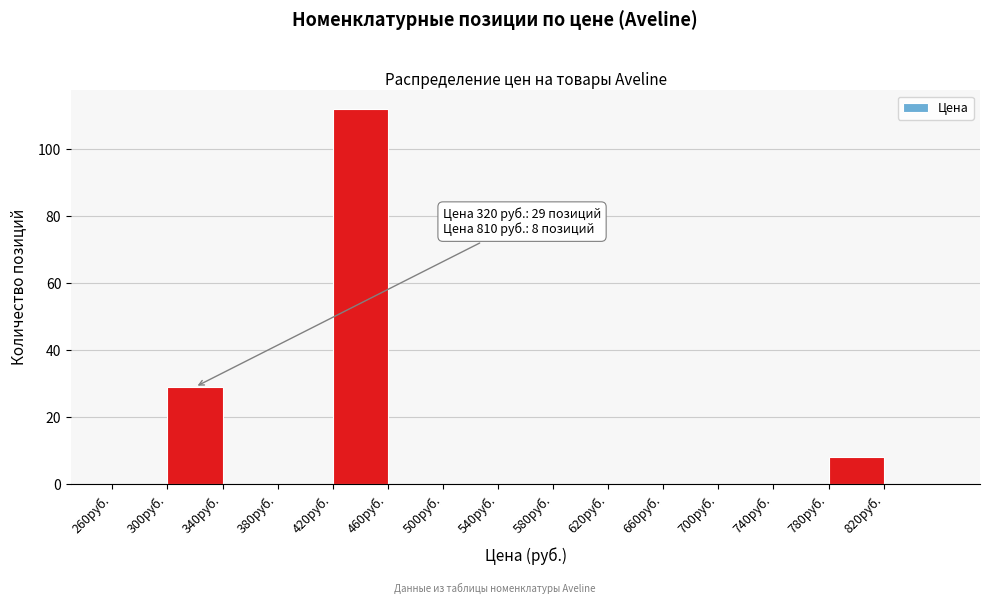

Which range on the x-axis has the tallest bar?

420 to 460